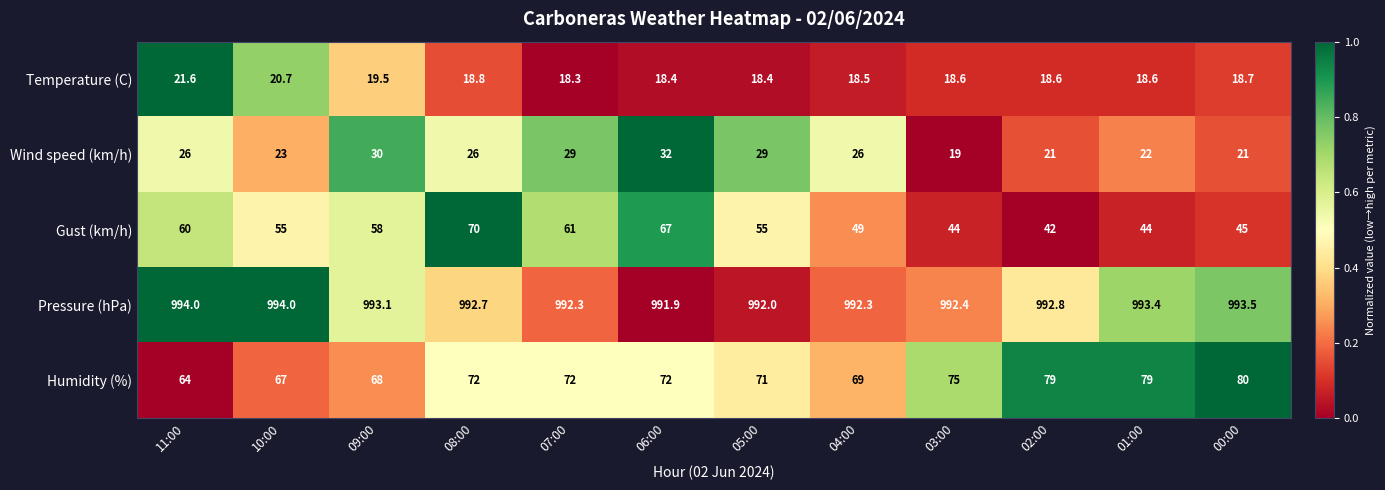

What is the smallest value displayed?

18.3